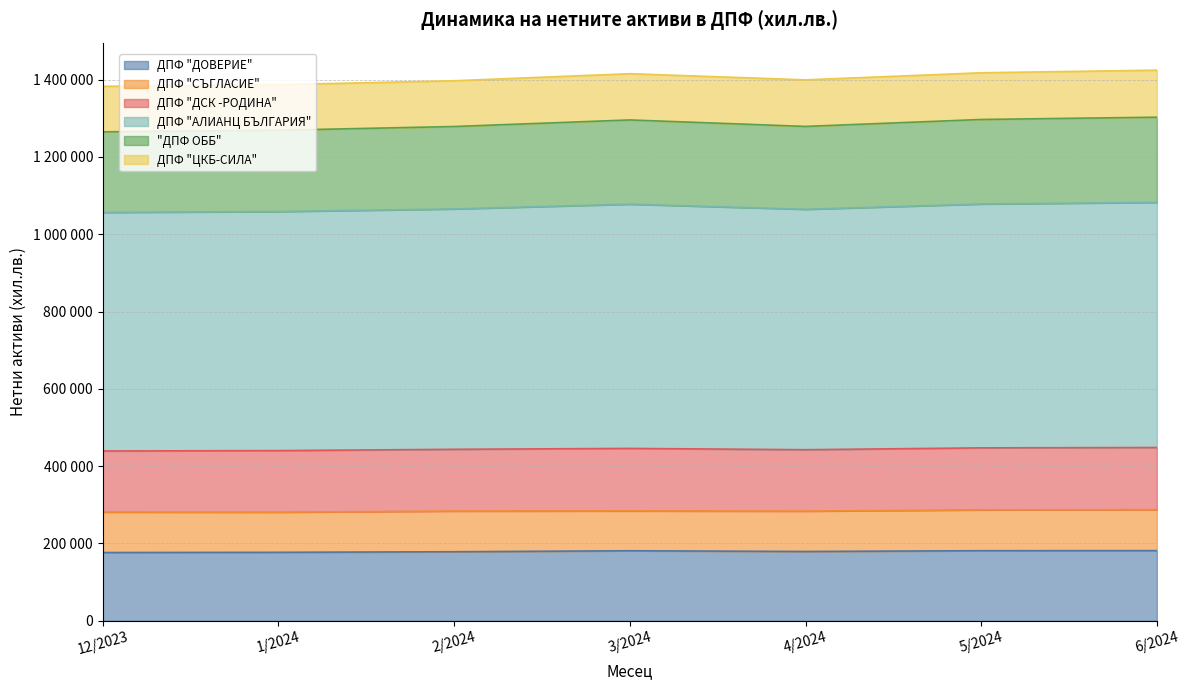

What is the difference between the highest and lowest values at 5/2024?

1236293